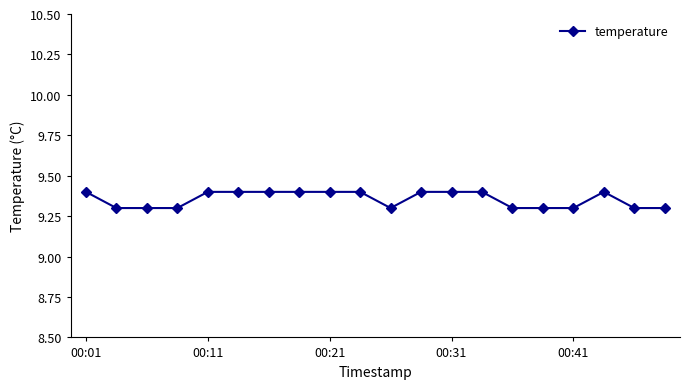

Reading left to right, transcribe all the data shown in this chart.

9.4	9.3	9.3	9.3	9.4	9.4	9.4	9.4	9.4	9.4	9.3	9.4	9.4	9.4	9.3	9.3	9.3	9.4	9.3	9.3